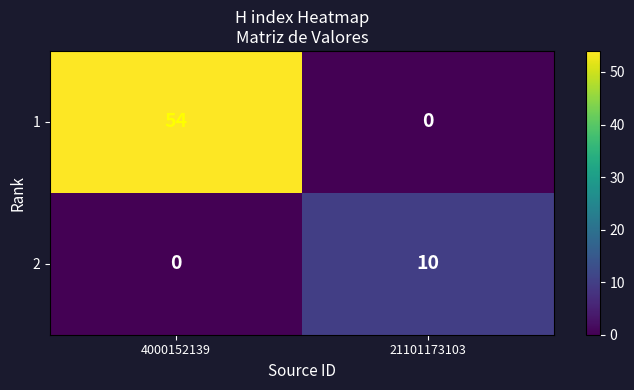

What is the total value across all series at 21101173103?

10